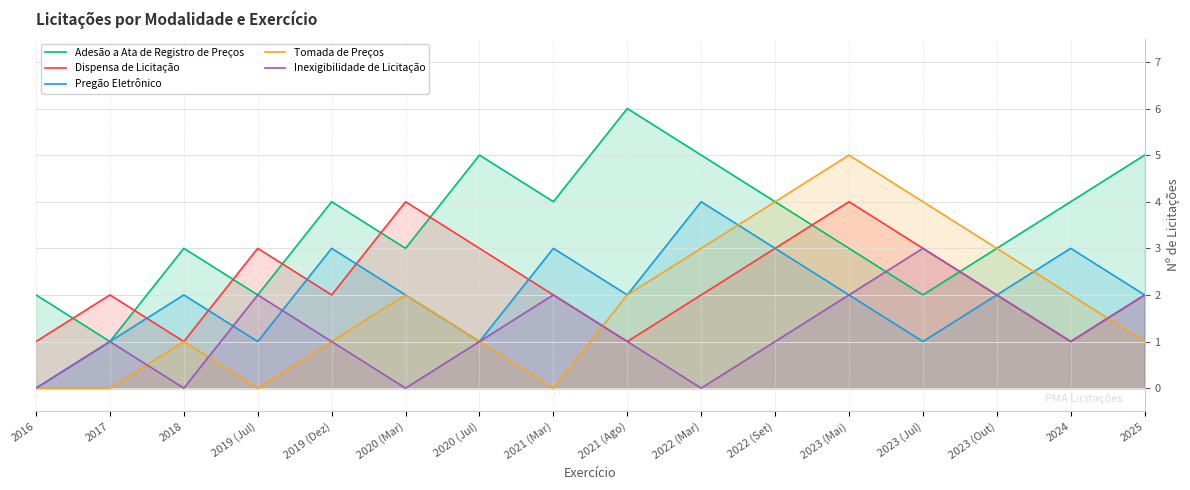

What position from the left is 2016?

1